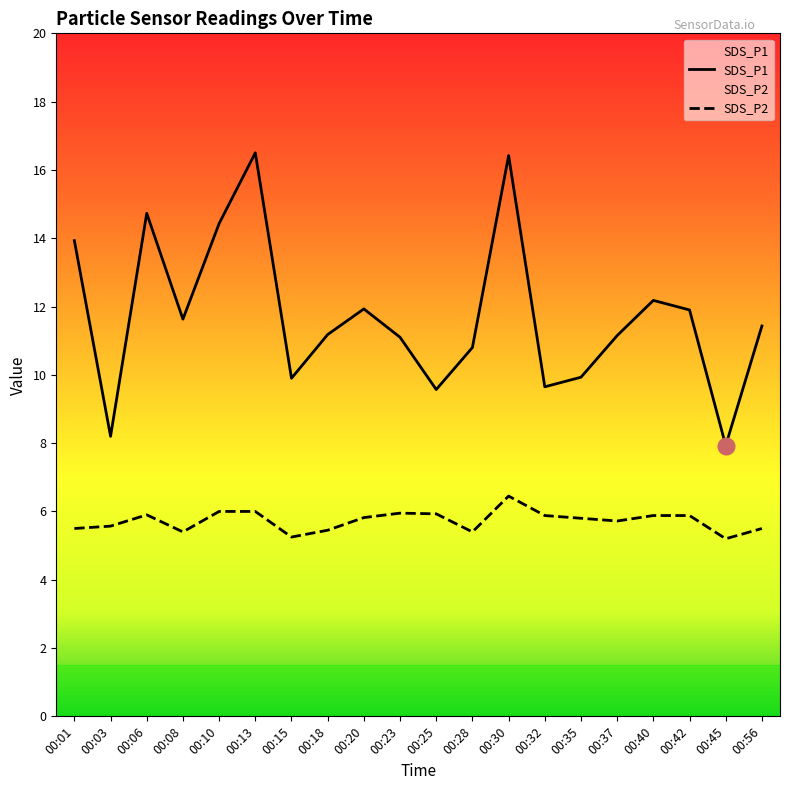

At which category does the chart reach its minimum across all series?

00:45